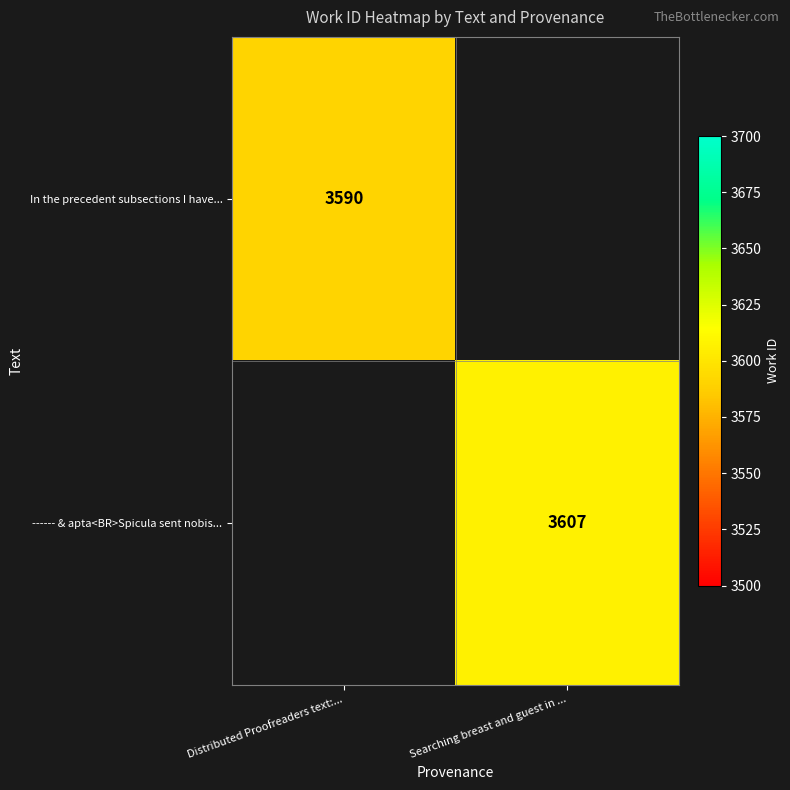

The In the precedent subsections I have... series shows 3590 at Distributed Proofreaders text:.... True or false?

True